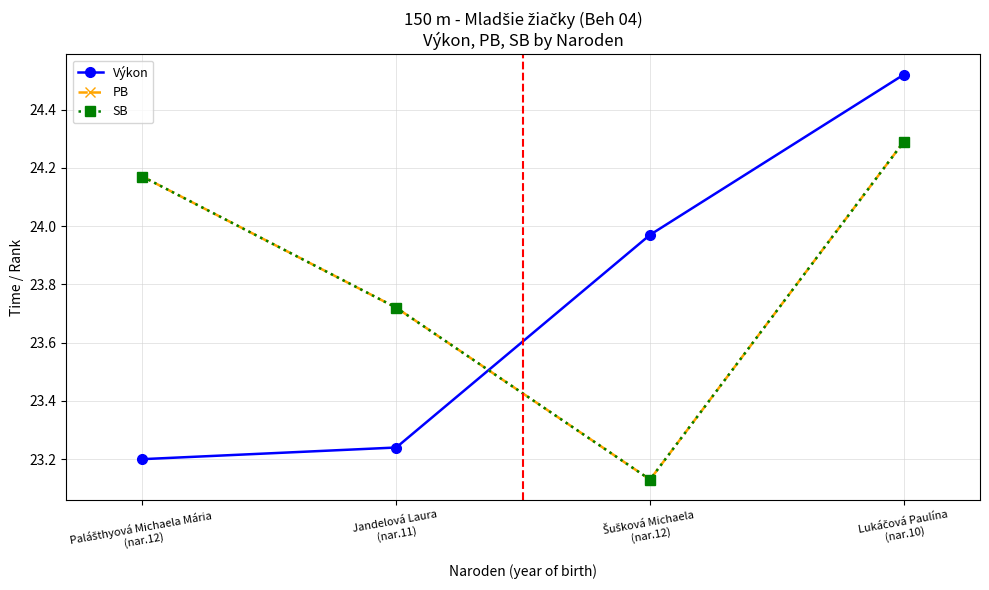

Where does the SB series first go above 24?

Palášthyová Michaela Mária